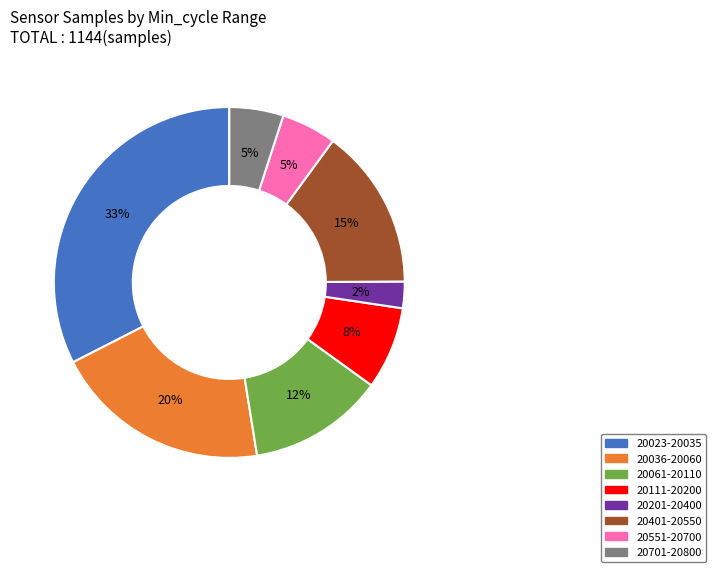

To the nearest percent, what is the average slice percentage?

12%